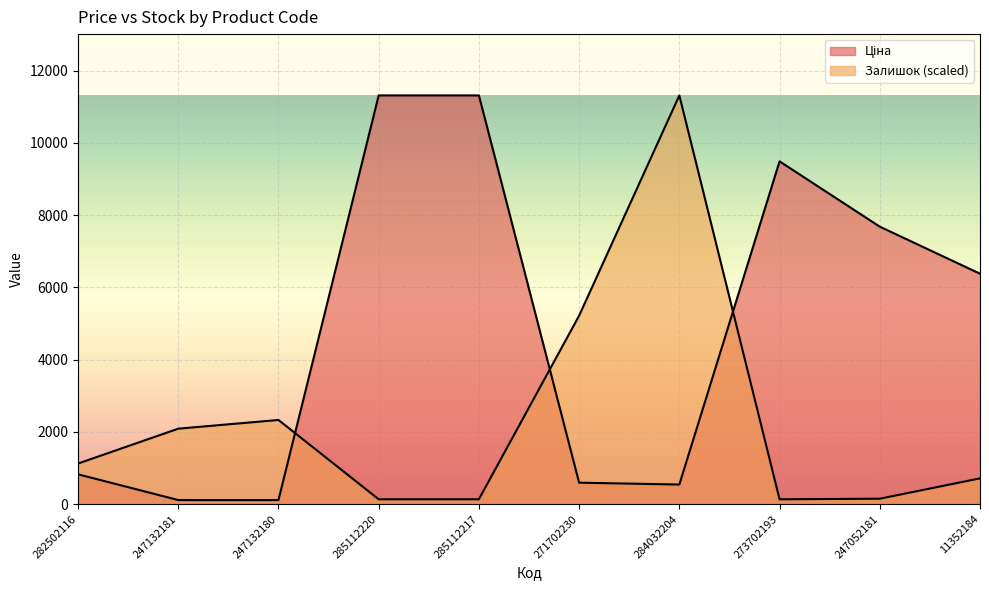

List the series in order of their peak value, highest first.

Ціна, Залишок